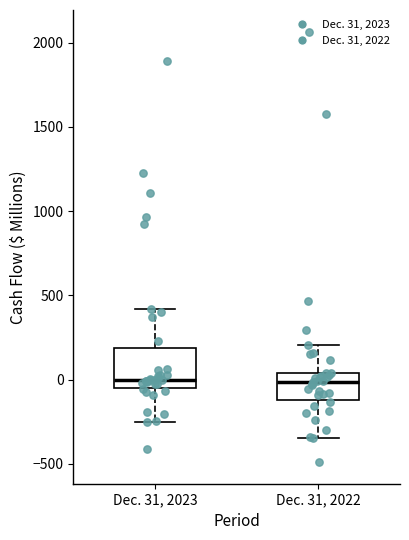

Reading left to right, transcribe this box plot: for each box, give where its median line is, the range the box spans, and where its two whiskers end, as read against the y-axis. The values are not printed on the chart, so give them approximately, as read against the axis.

Dec. 31, 2023: median 0, box -50 to 200, whiskers -250 to 400
Dec. 31, 2022: median 0, box -100 to 50, whiskers -350 to 200